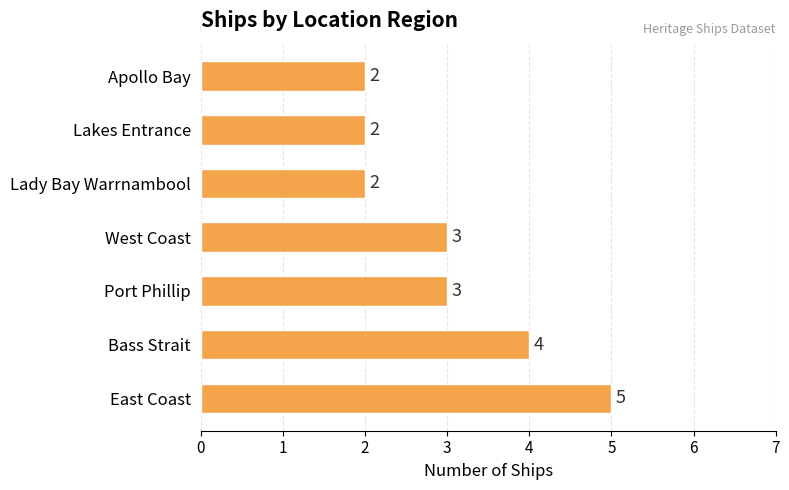

What is the average value?

3